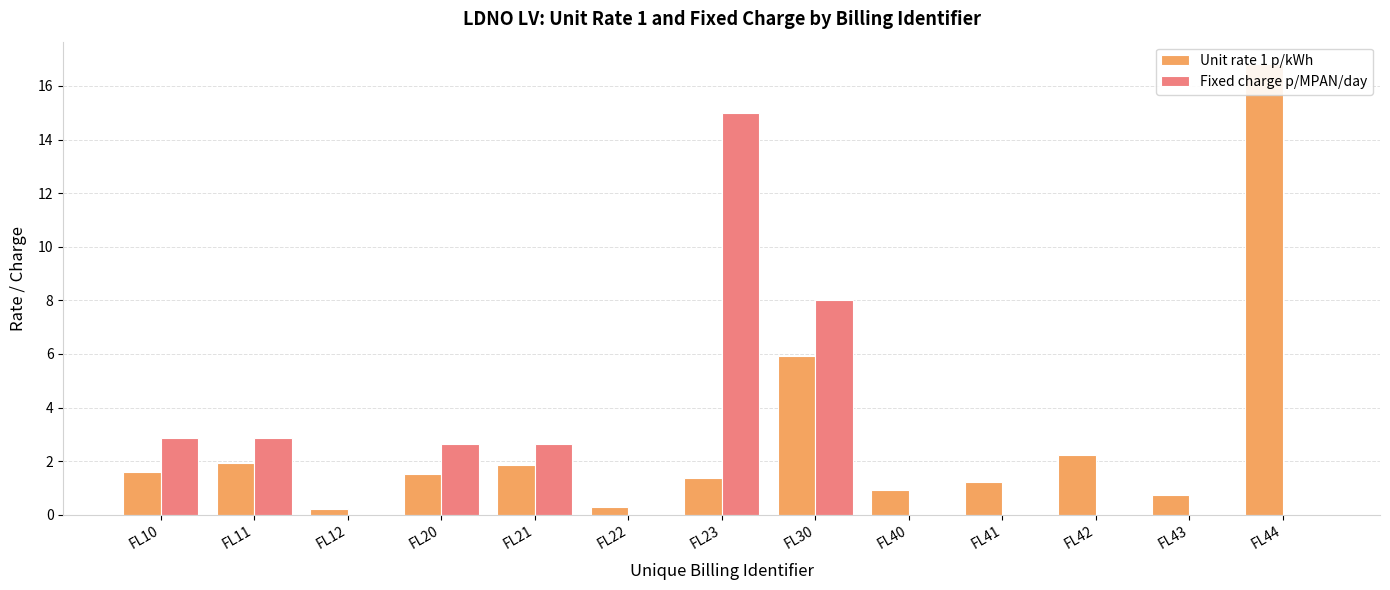

Which label corresponds to the smallest value in the chart?

FL12